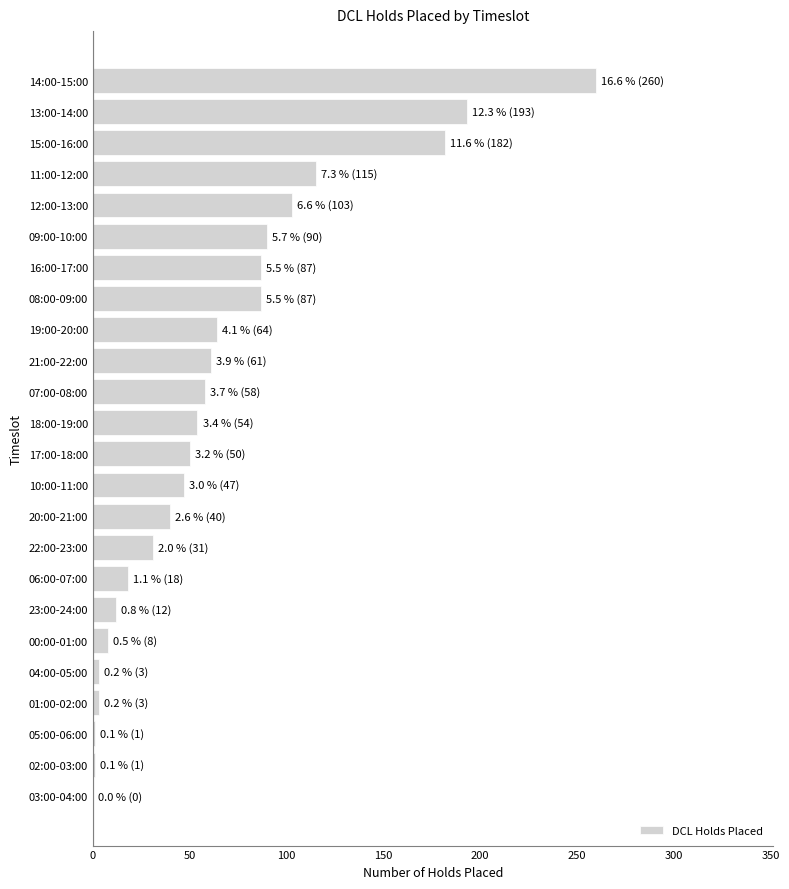

What is the ratio of the value at 23:00-24:00 to the value at 00:00-01:00?

1.5